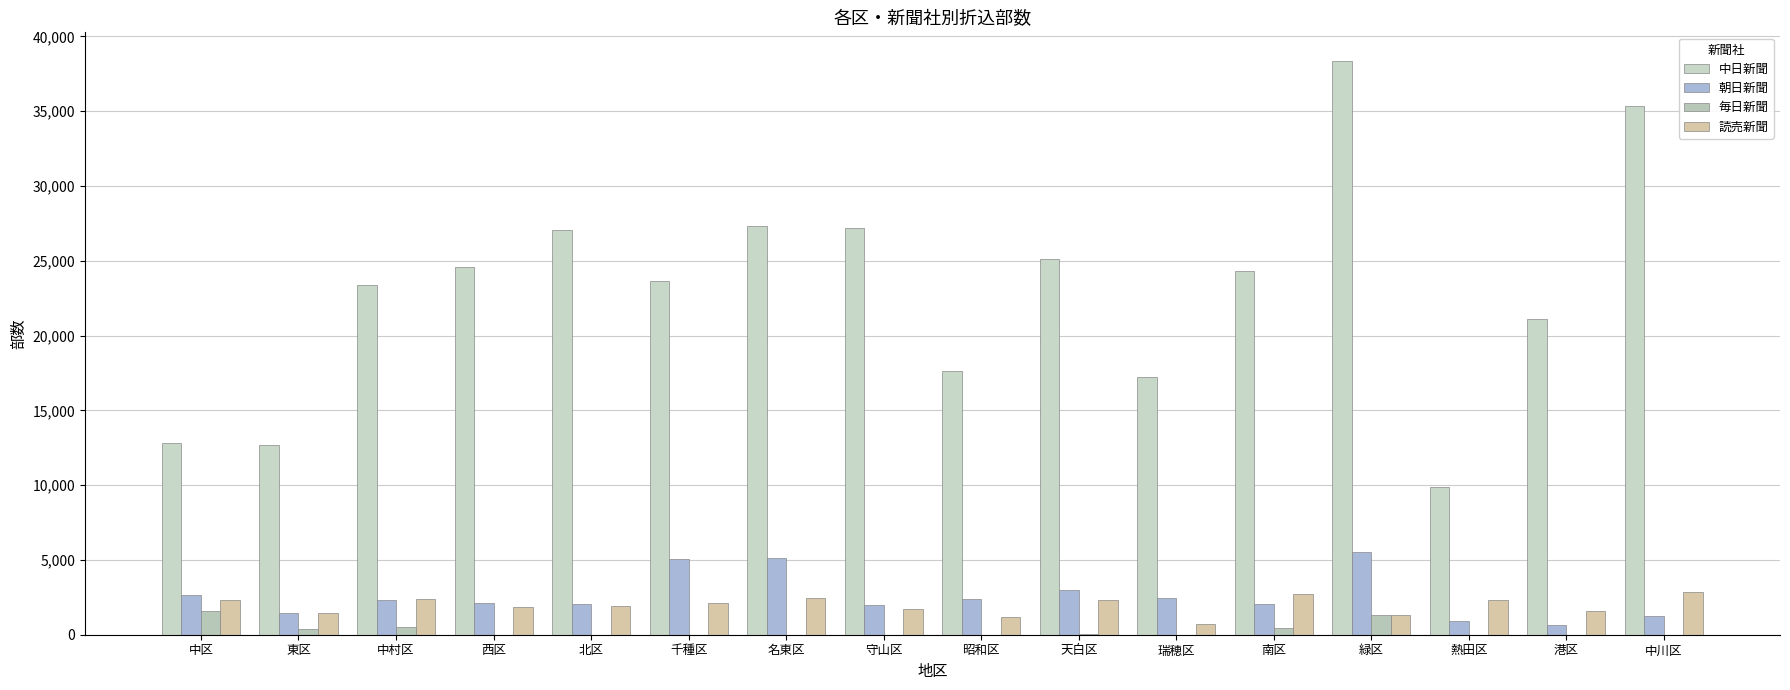

What is the total value across all series at 北区?

31050